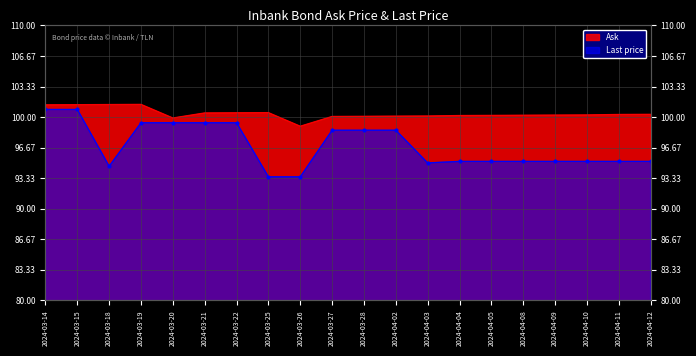

At which category is the sum across all series the highest?

2024-03-15